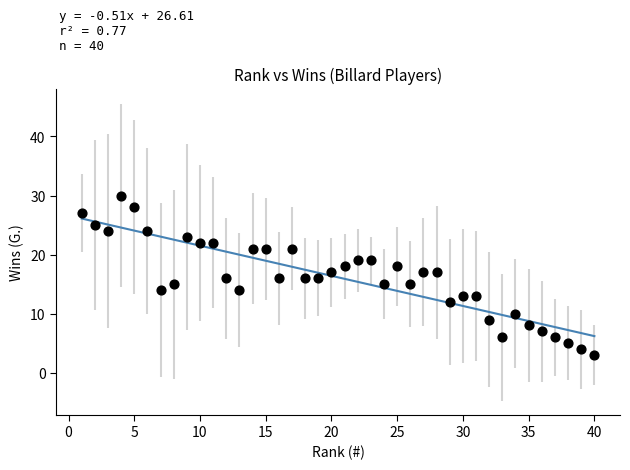

What is the range of X values (max minus min)?

39